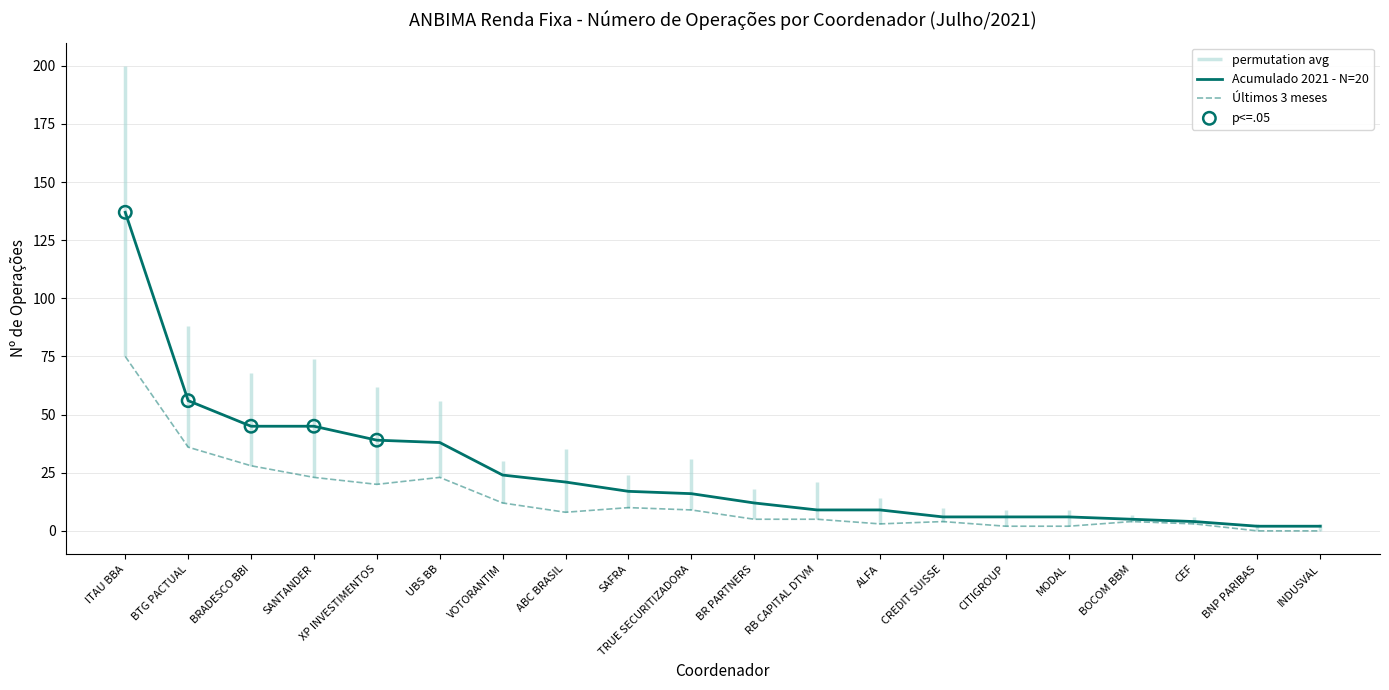

Is the value of Acumulado 2021 - Nº Operações at ABC BRASIL greater than the value of Últimos 3 meses - Nº Operações at ALFA?

Yes